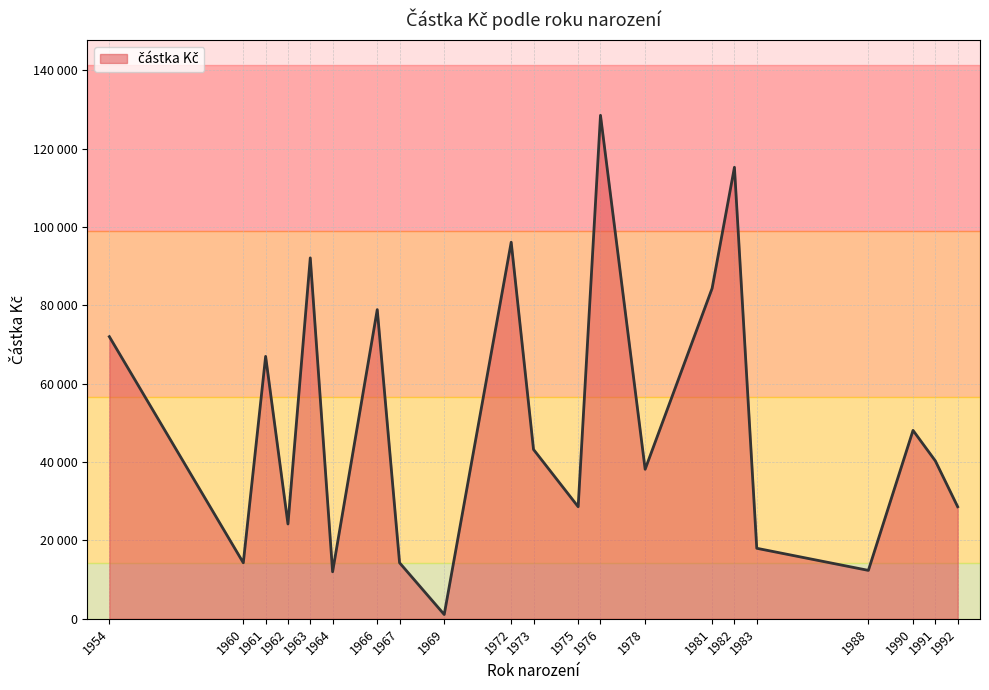

Between 1978 and 1976, which is larger?

1976